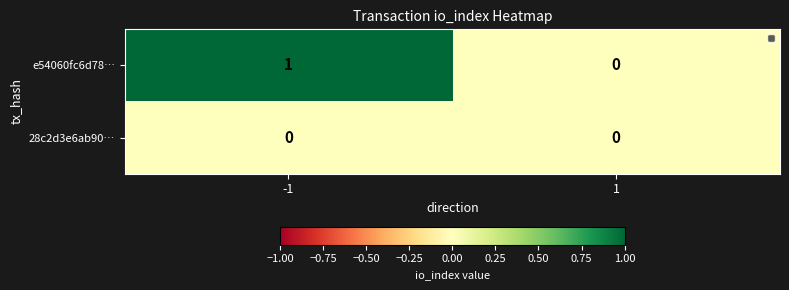

List the series in order of their overall mean, lowest first.

28c2d3e6ab90…, e54060fc6d78…